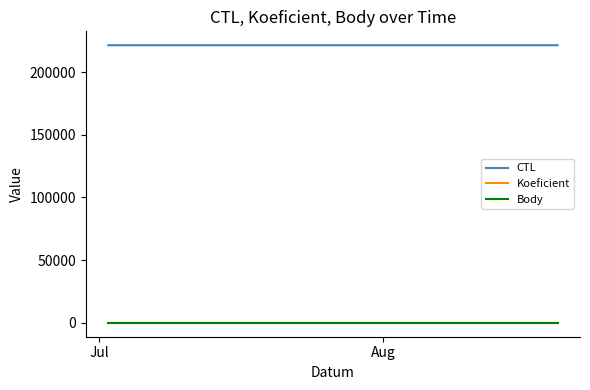

Which series has the largest total across all categories?

CTL